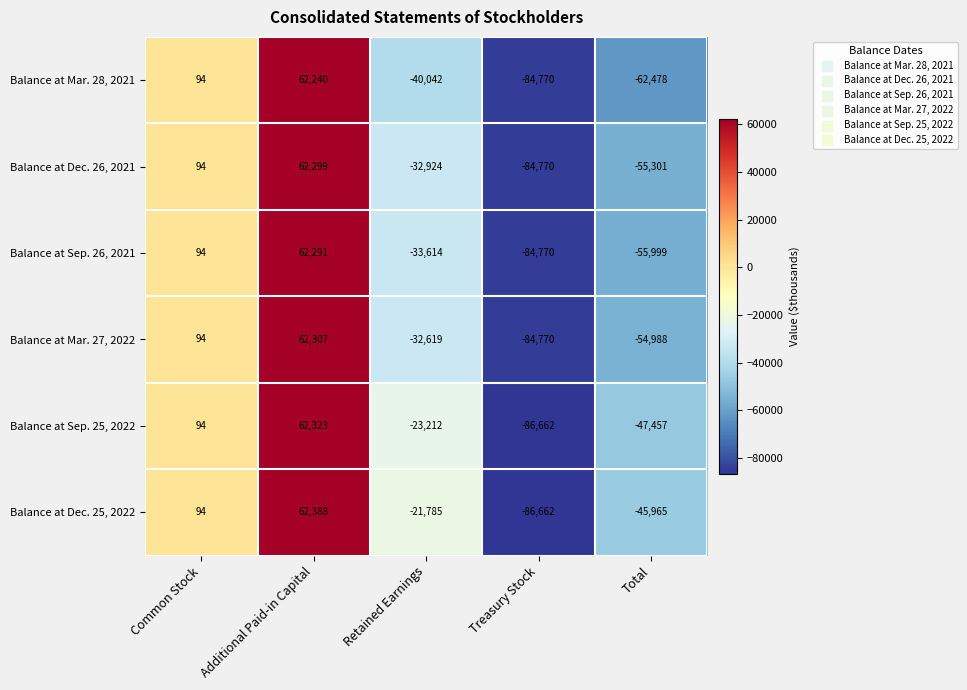

At how many categories does at least one series exceed 61713?

1